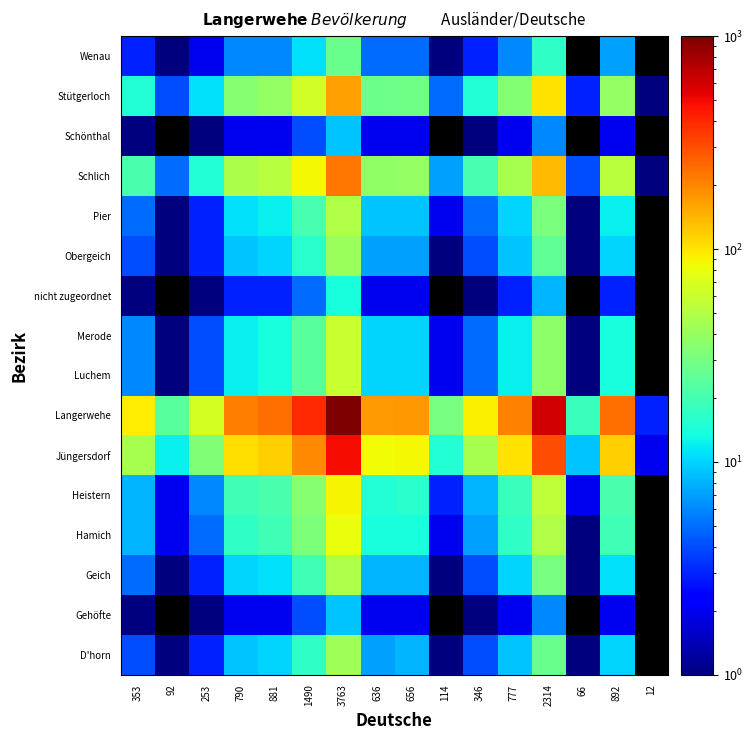

True or false: Luchem has a value of 17.3 at 777.

False